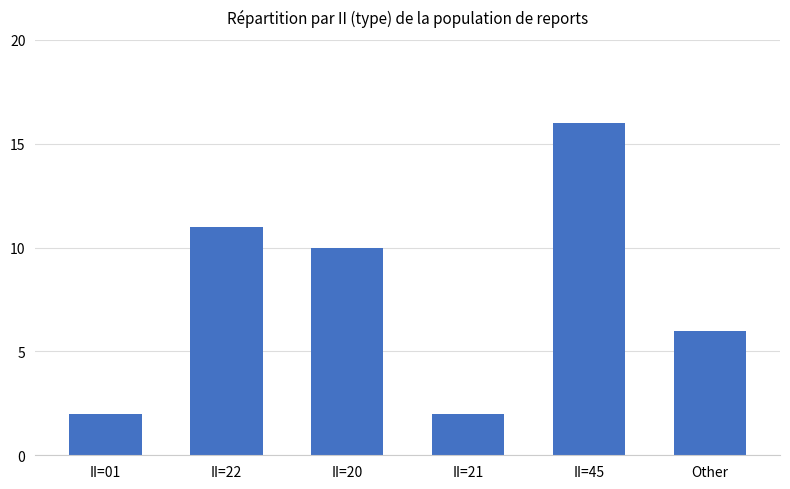

What is the difference between the maximum and minimum values?

14